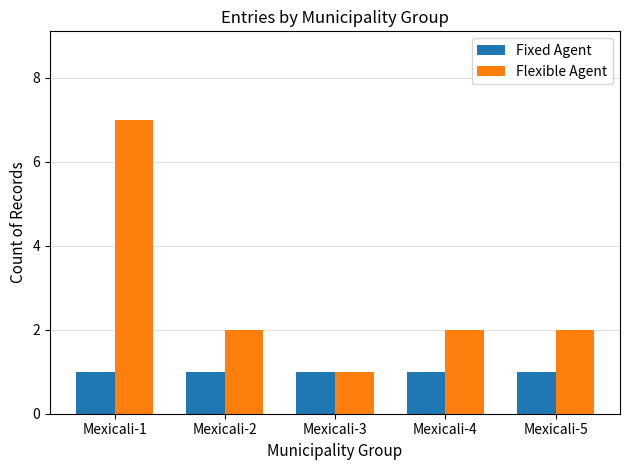

What is the total value across all series at Mexicali-2?

3